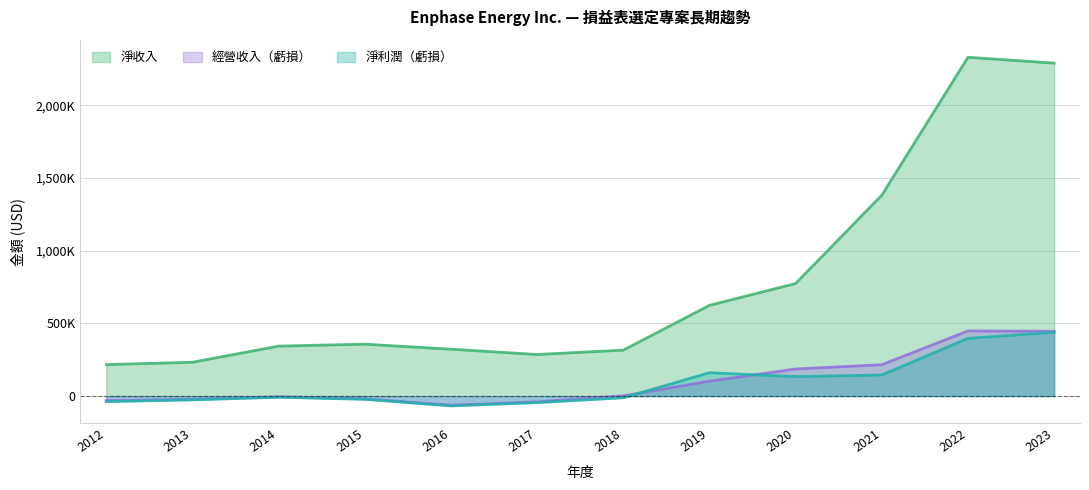

How many categories are shown in the chart?

12